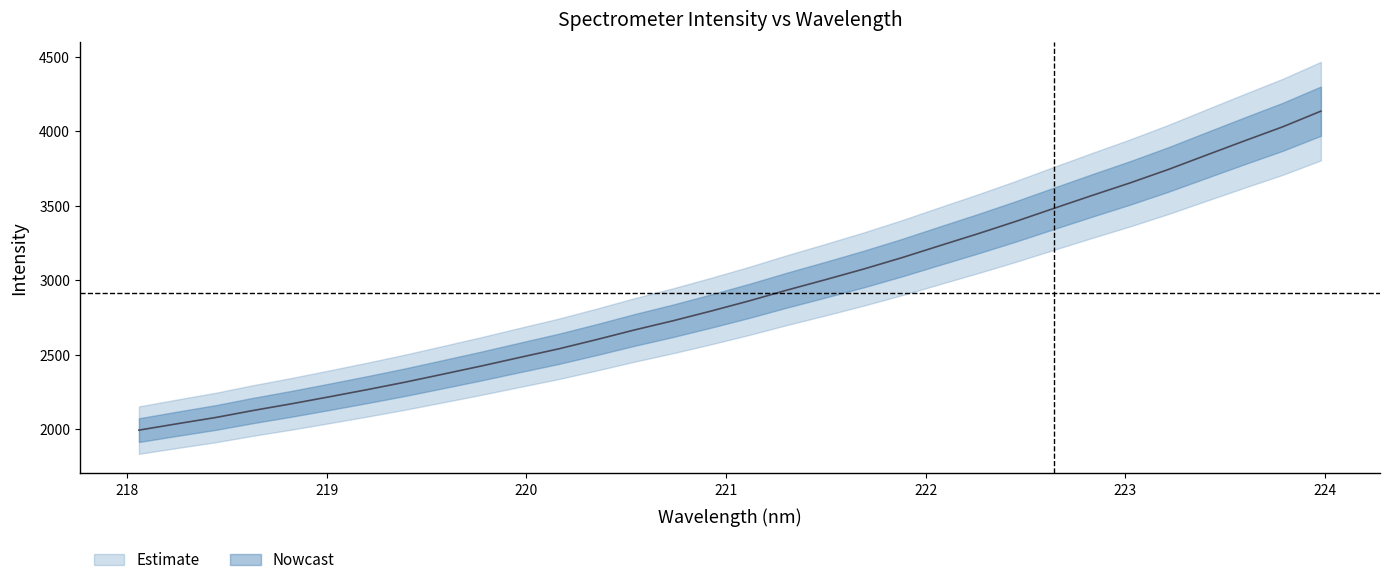

Is it true that the value at 219.9712 is 2482.9?

True